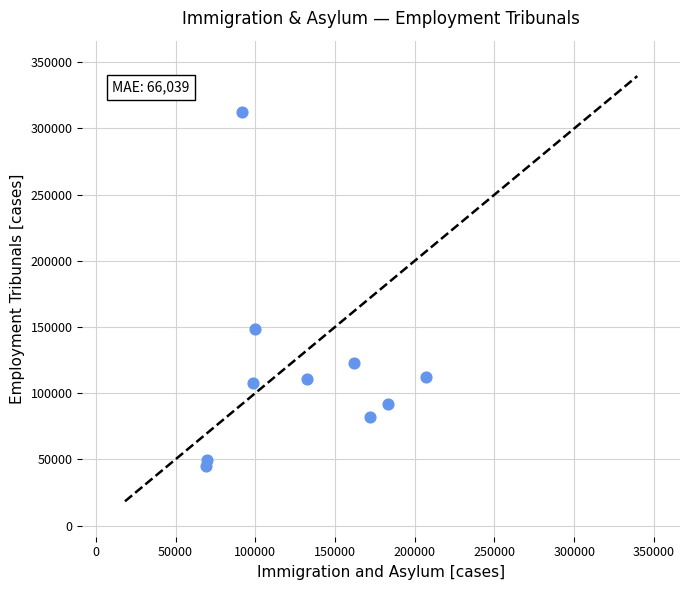

What is the average Y value?

118298